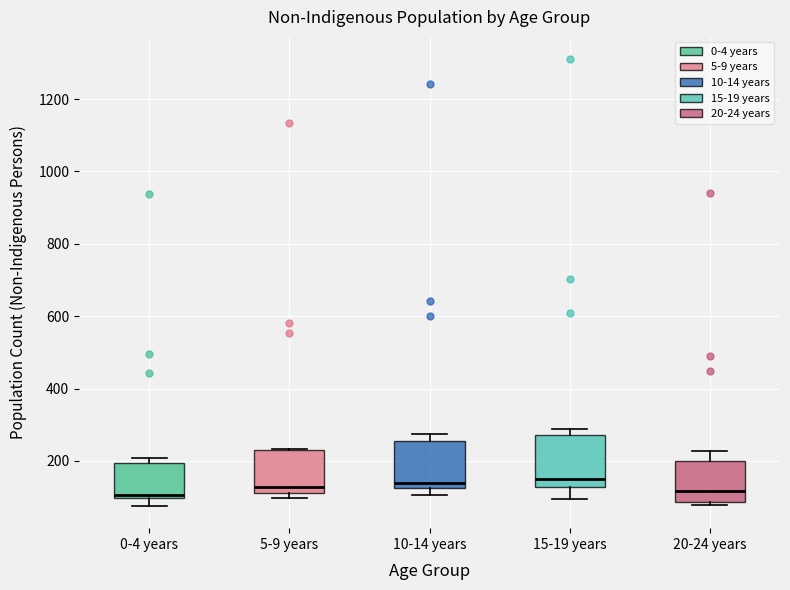

Where is the upper edge of the box for 0-4 years on the y-axis? The values are not printed on the chart, so give them approximately, as read against the axis.

200